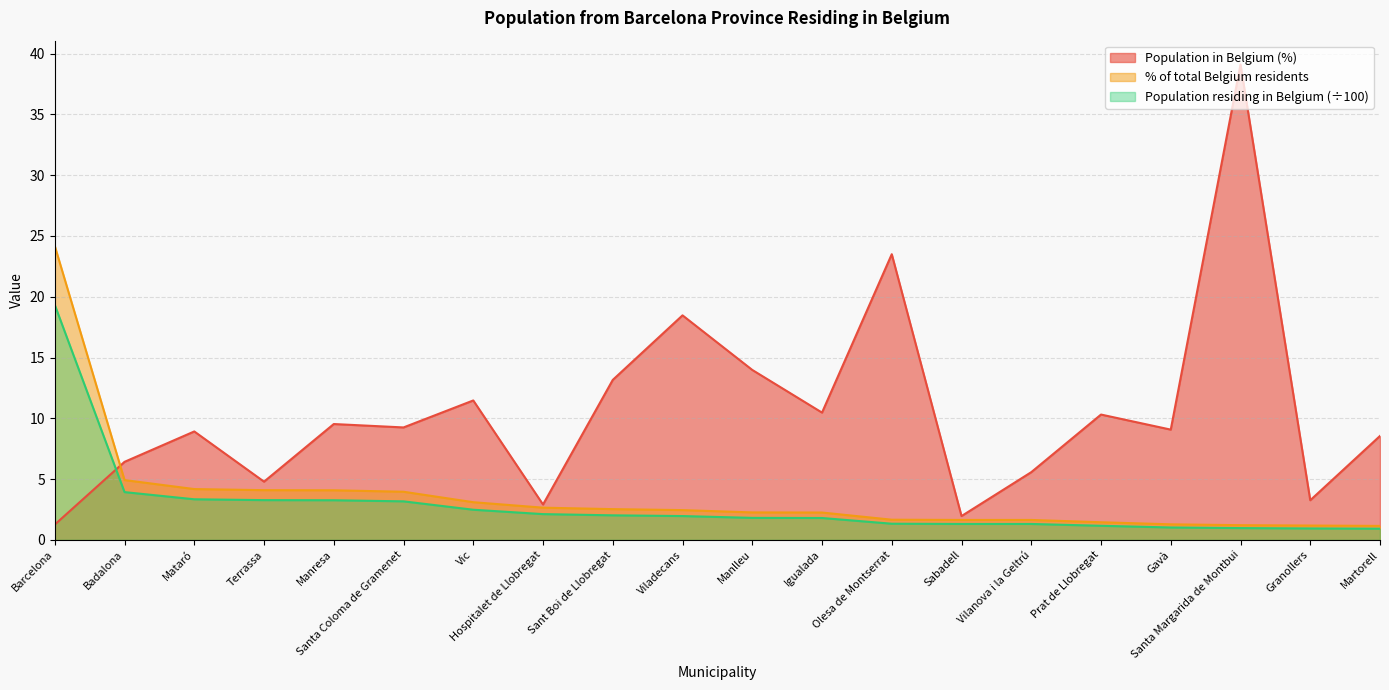

What is the total value across all series at Olesa de Montserrat?

26.5